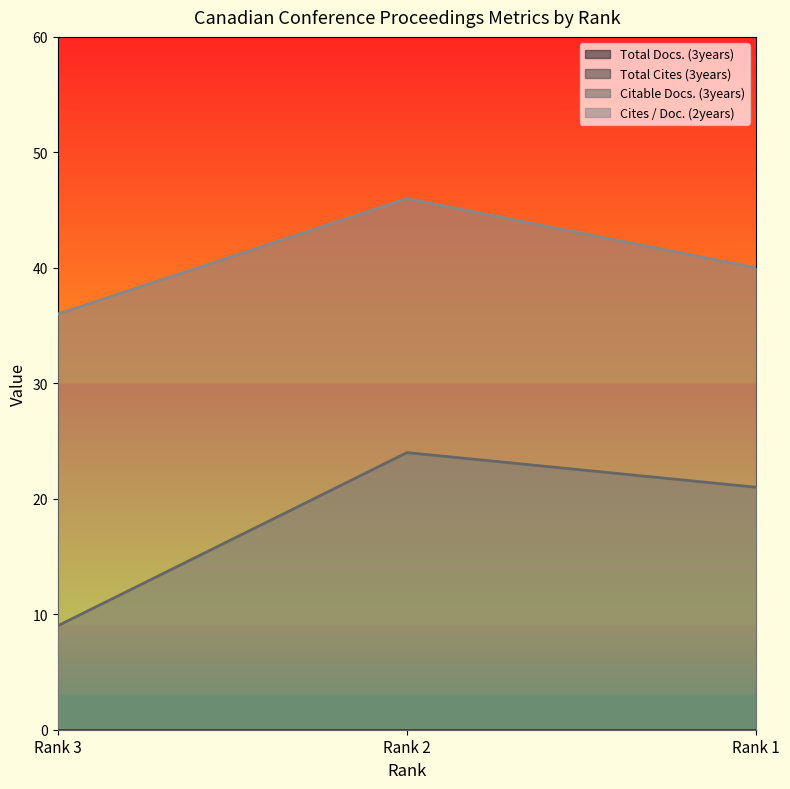

At how many categories does at least one series exceed 41?

1